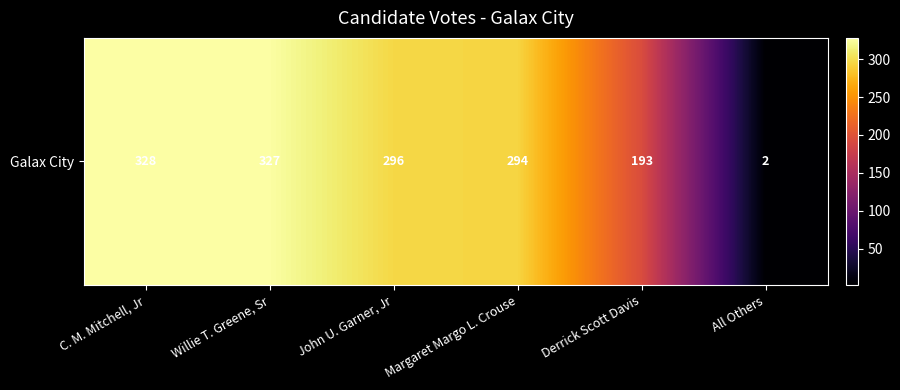

What is the average value?

240